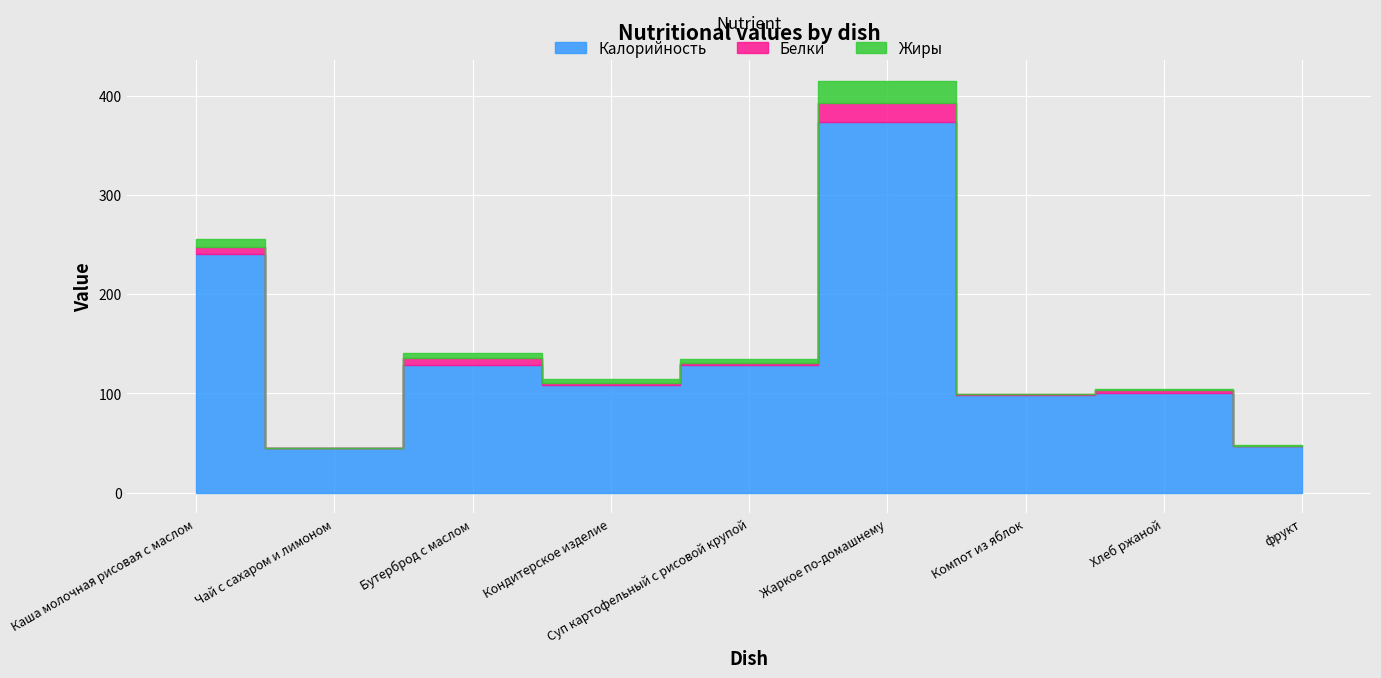

What is the label of the 8th point from the right?

Чай с сахаром и лимоном